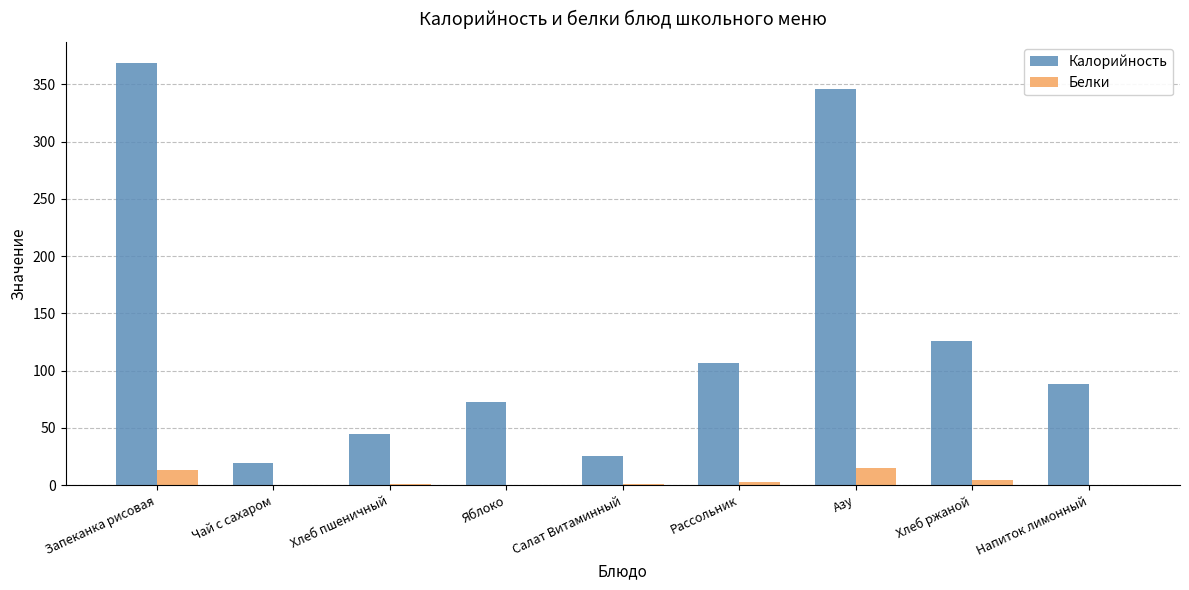

Between Азу and Хлеб ржаной, which series saw the biggest shift?

Калорийность